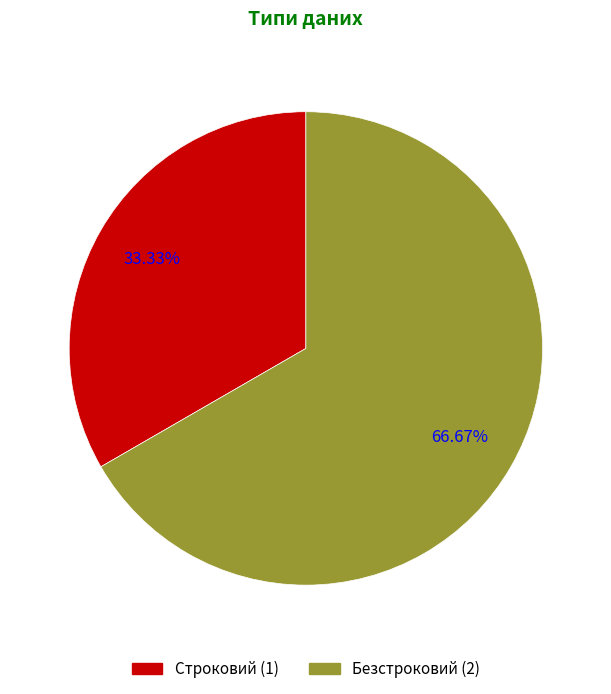

To the nearest percent, what is the difference between the Строковий and Безстроковий slice percentages?

33%